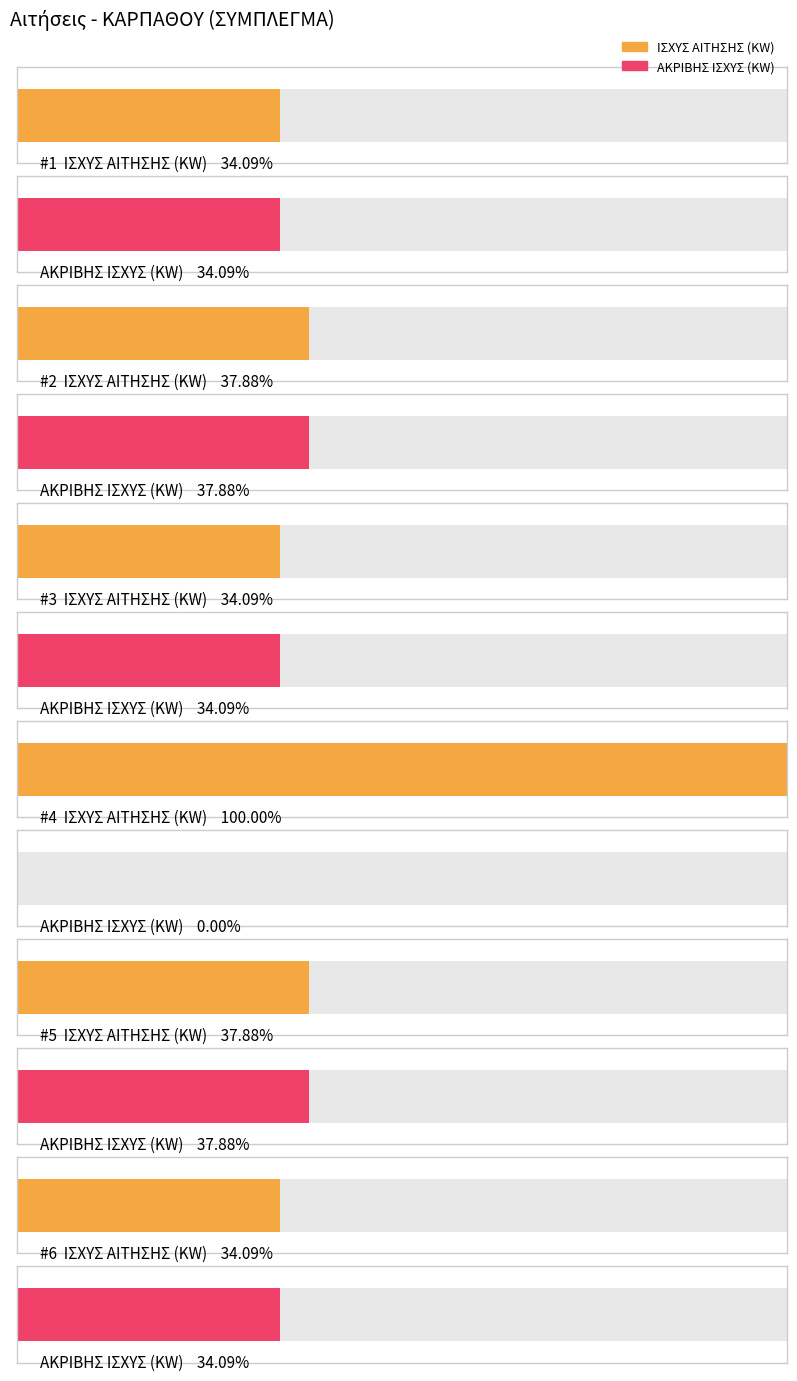

What is the value of the ΑΚΡΙΒΗΣ ΙΣΧΥΣ (KW) bar at the 3rd from the left?

450